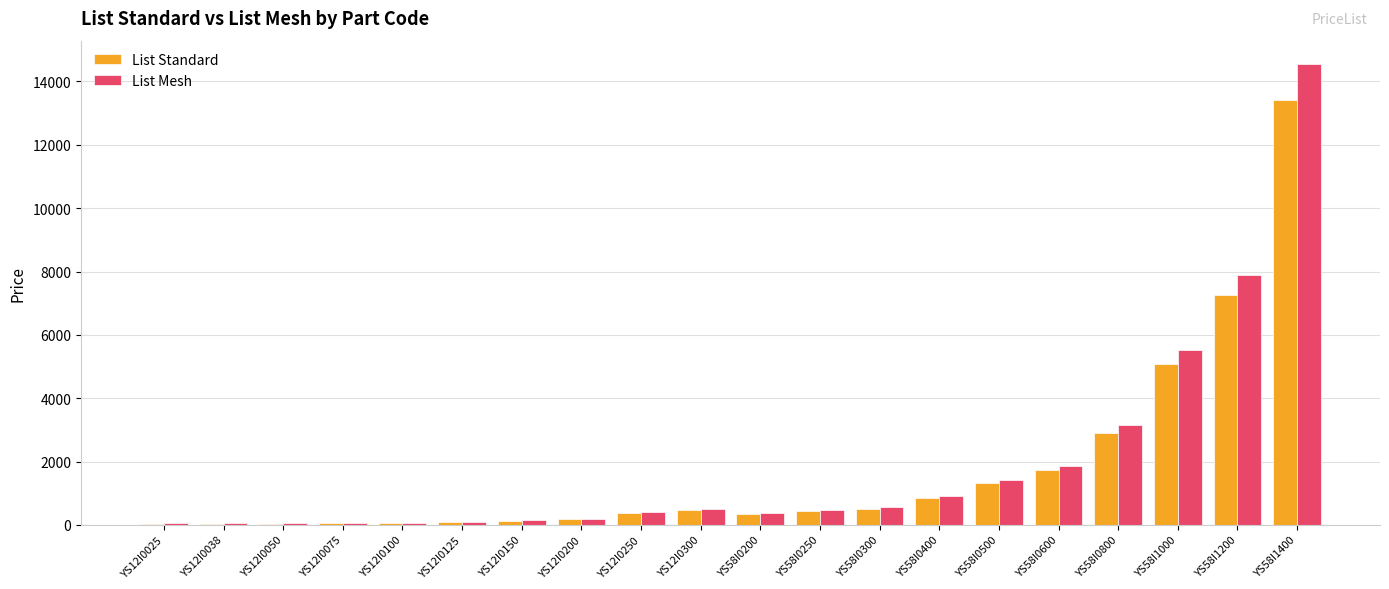

What is the greatest value displayed?

14560